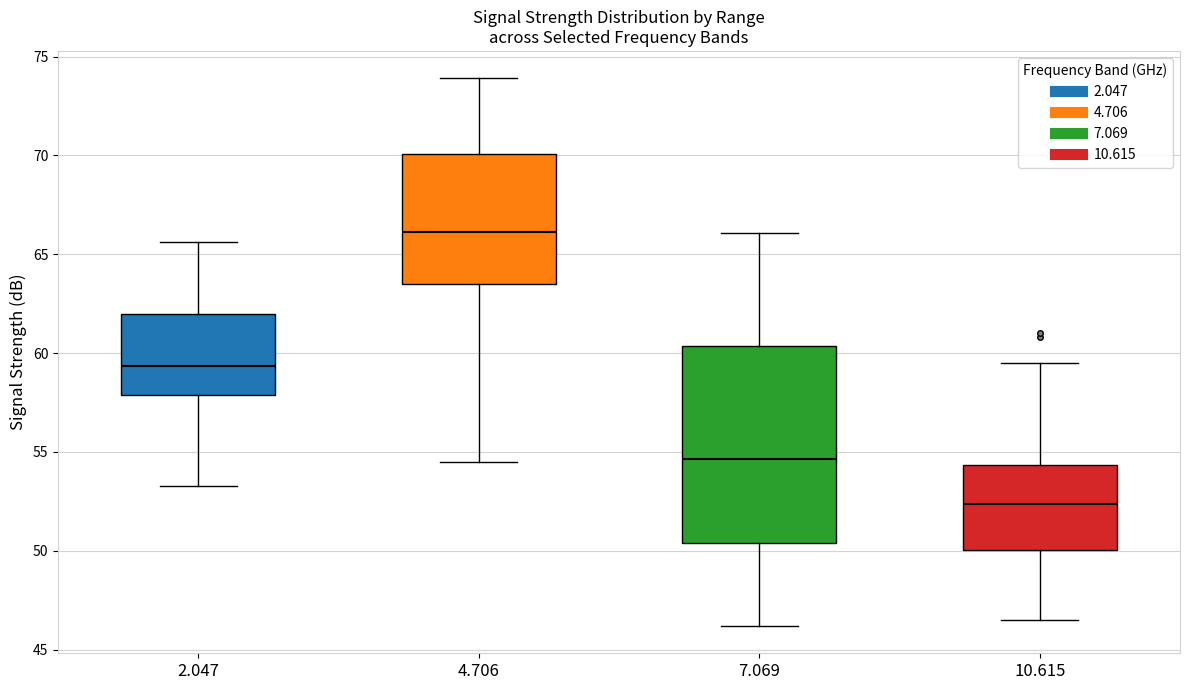

Which box is the tallest, from its lower edge to its upper edge?

7.069